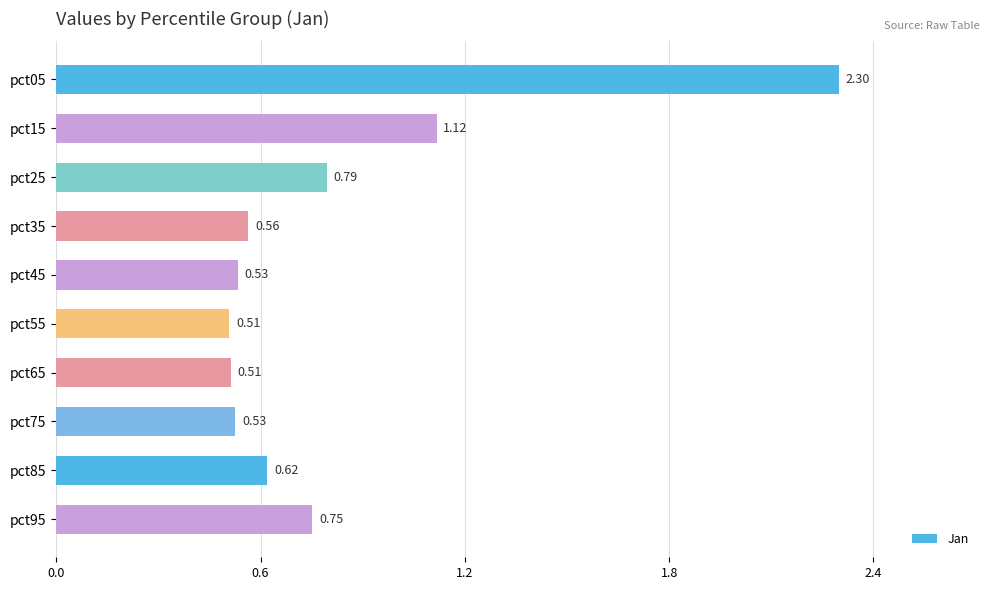

What is the difference between the maximum and minimum values?

1.8